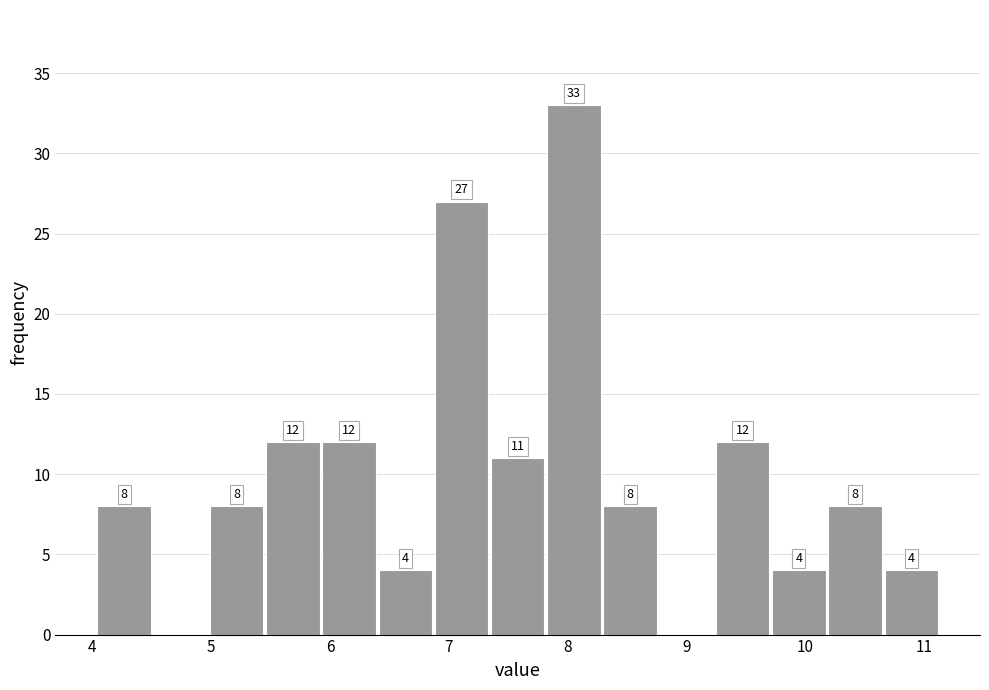

Over which range of the x-axis is the bar tallest?

7.8 to 8.3